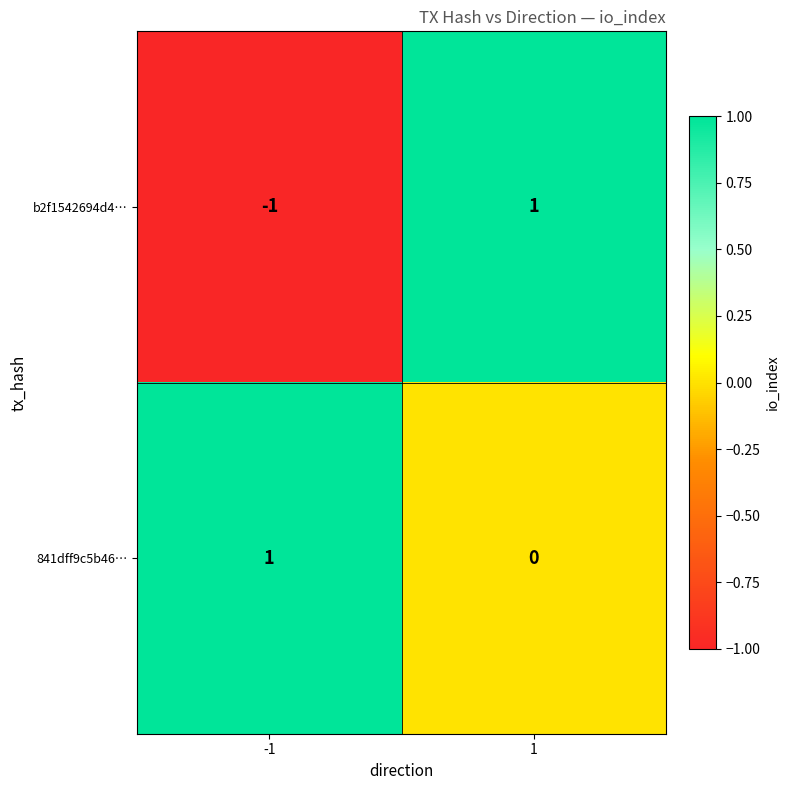

The value of b2f1542694d4… at -1 is -1. True or false?

True